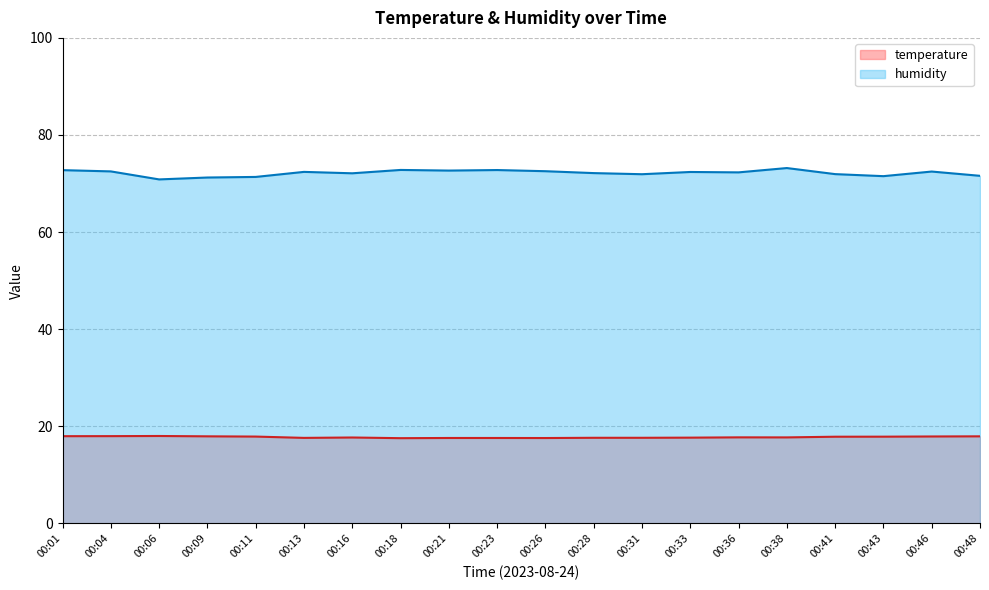

Rank the categories by temperature value from highest to lowest.

00:06, 00:04, 00:01, 00:09, 00:48, 00:46, 00:11, 00:43, 00:41, 00:36, 00:38, 00:16, 00:33, 00:28, 00:31, 00:13, 00:21, 00:23, 00:26, 00:18